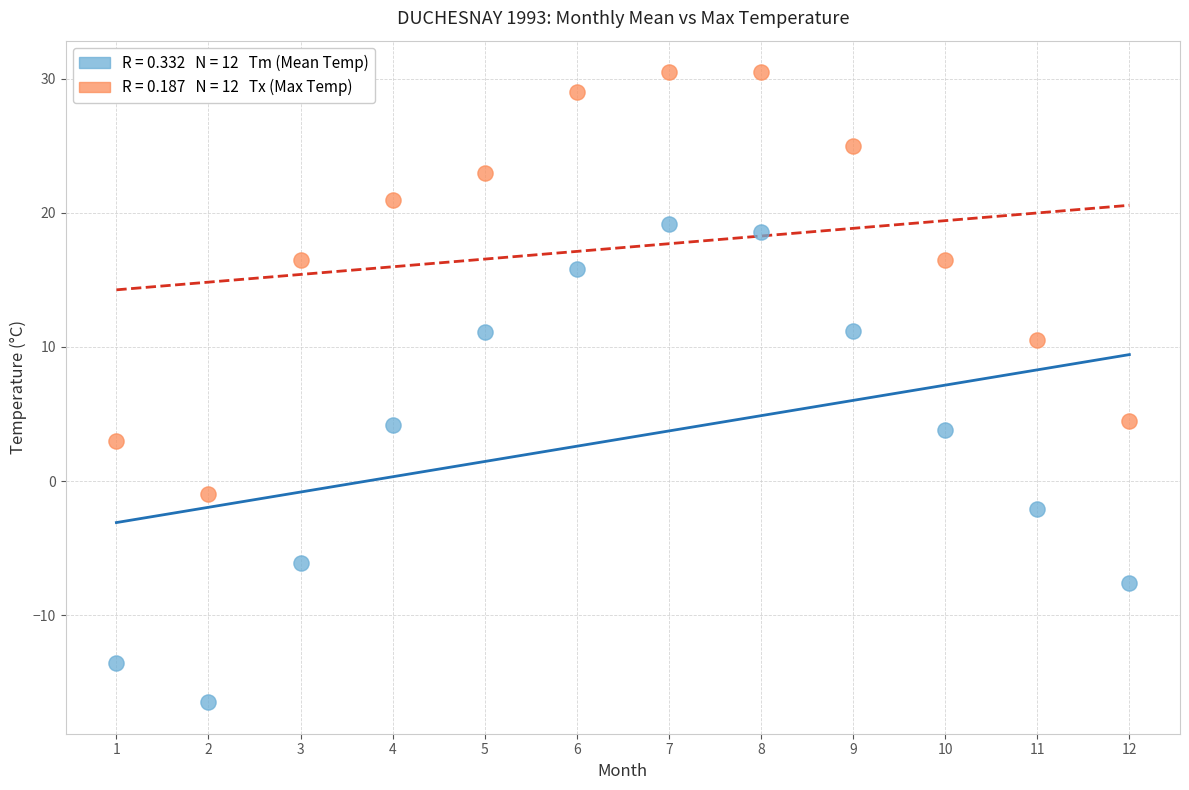

Across all data points, what is the range of X values (max minus min)?

11.0